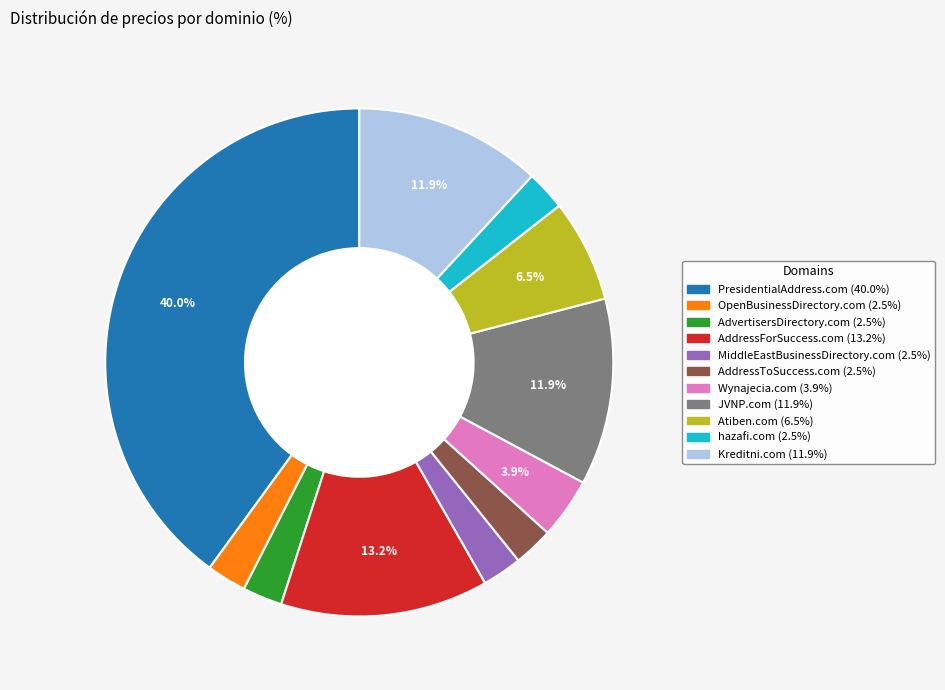

To the nearest percent, what percentage of the pie is Wynajecia.com?

4%